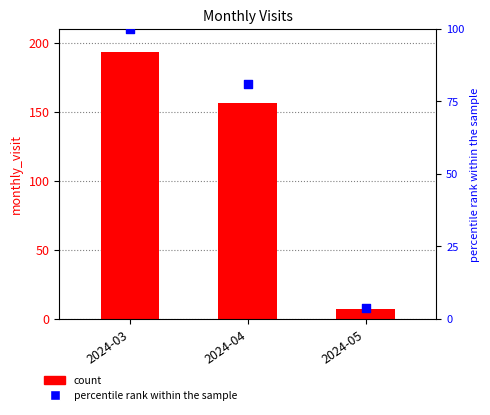

Which series contains the lowest Y value?

percentile rank